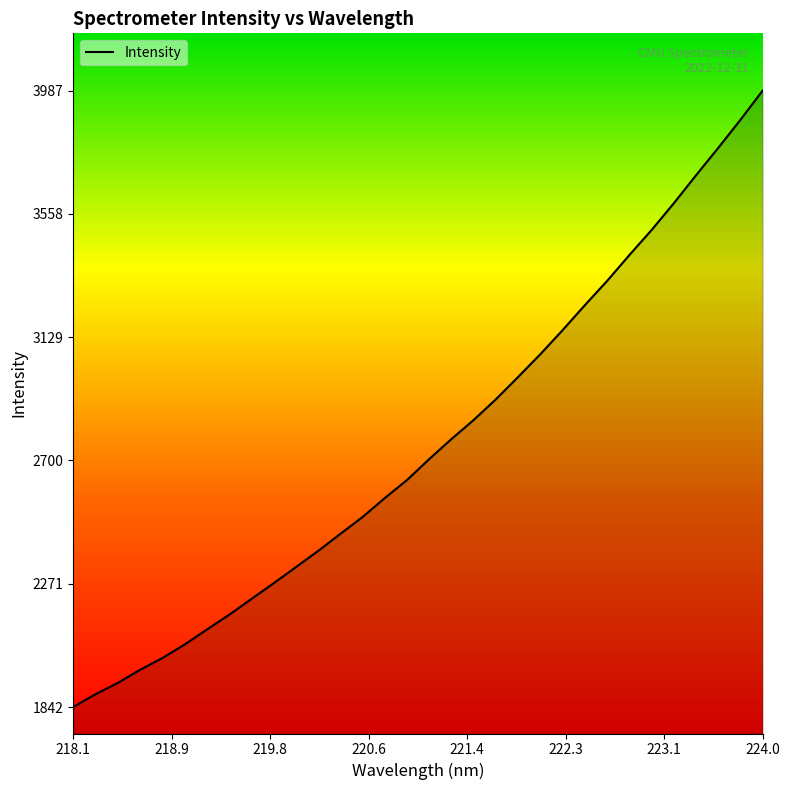

What is the difference between the maximum and minimum values?

2145.2